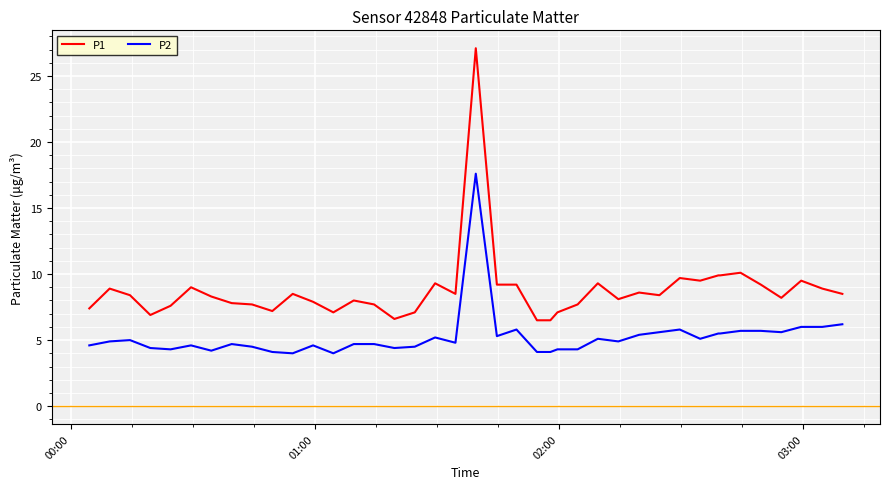

Which series has the largest total across all categories?

P1